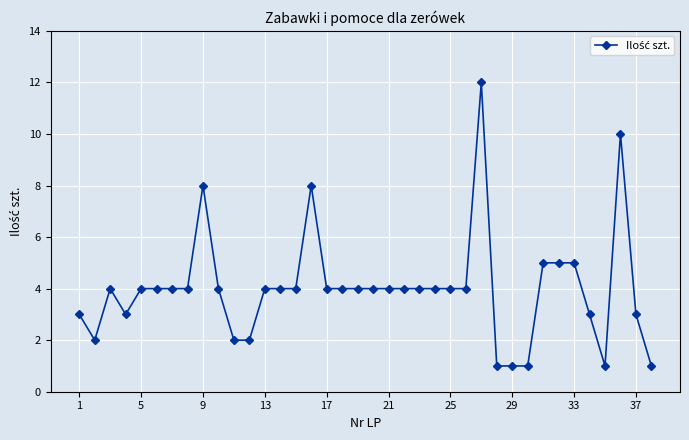

How many lines are shown in the chart?

1